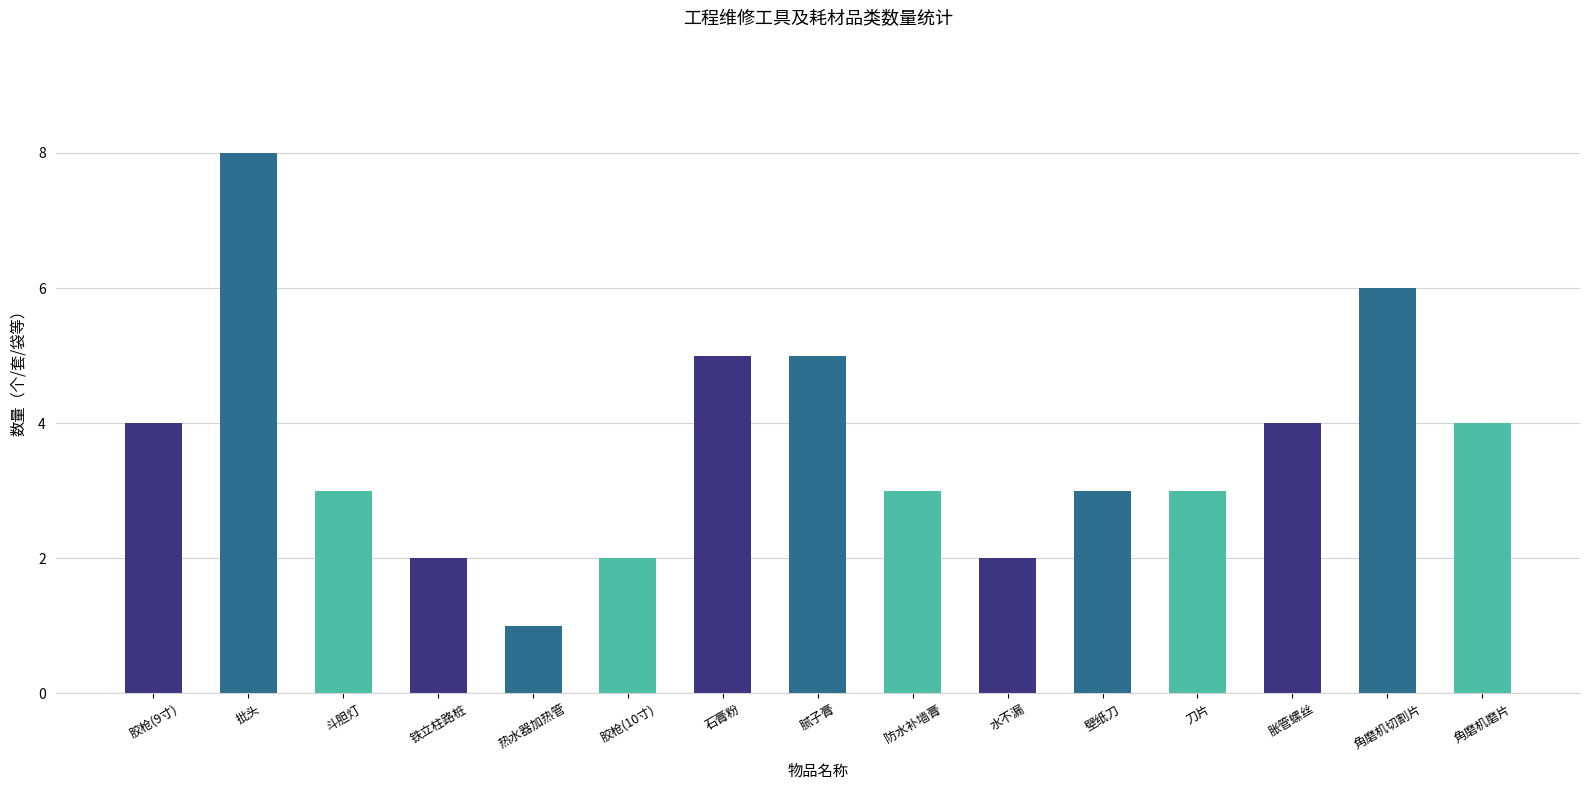

Reading left to right, list all the values displayed in this chart.

4	8	3	2	1	2	5	5	3	2	3	3	4	6	4